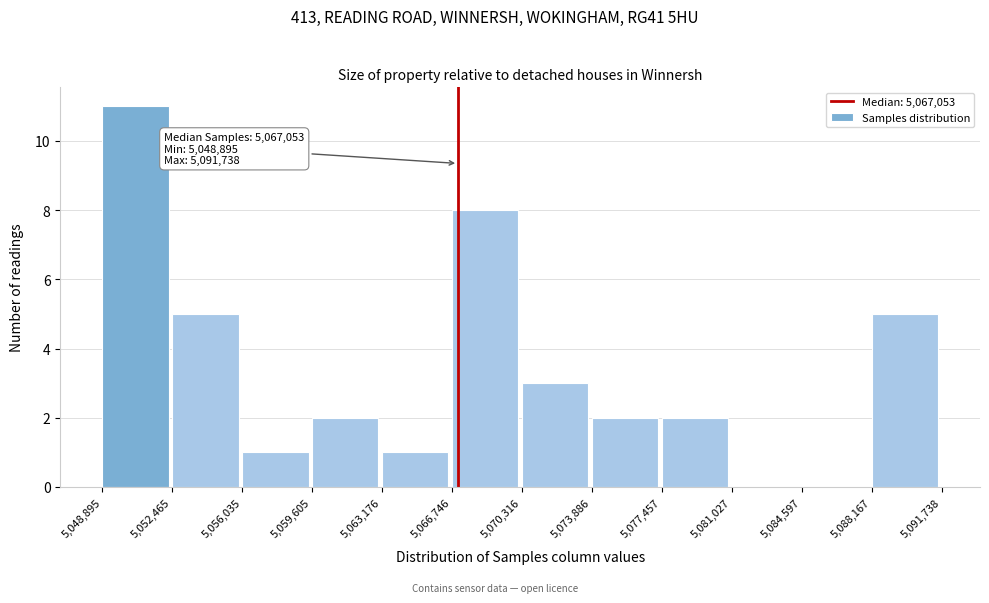

Over which range of the x-axis is the bar tallest?

5,048,895 to 5,052,465